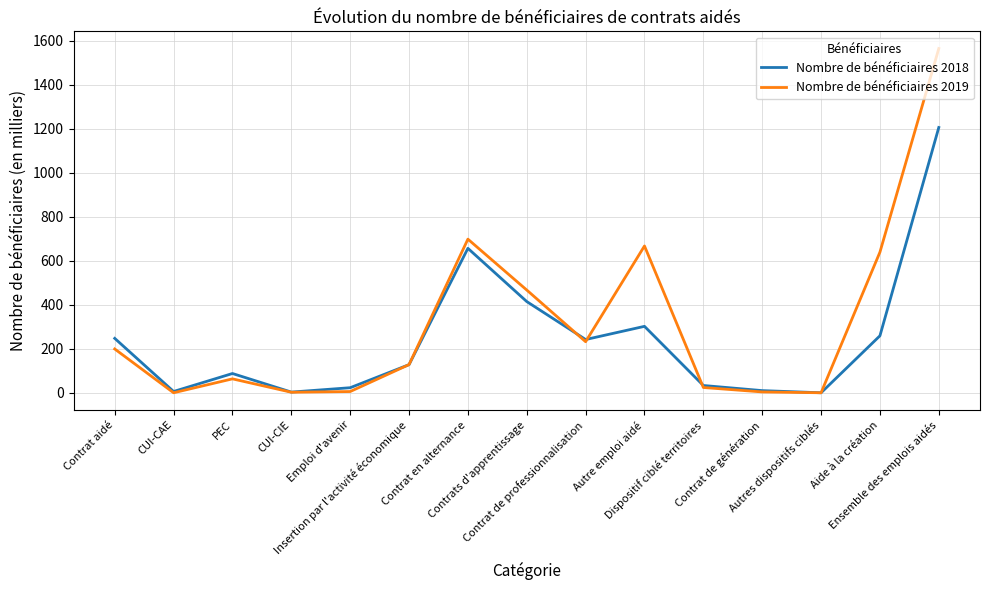

At which category does Nombre de bénéficiaires 2018 reach its first local peak?

PEC